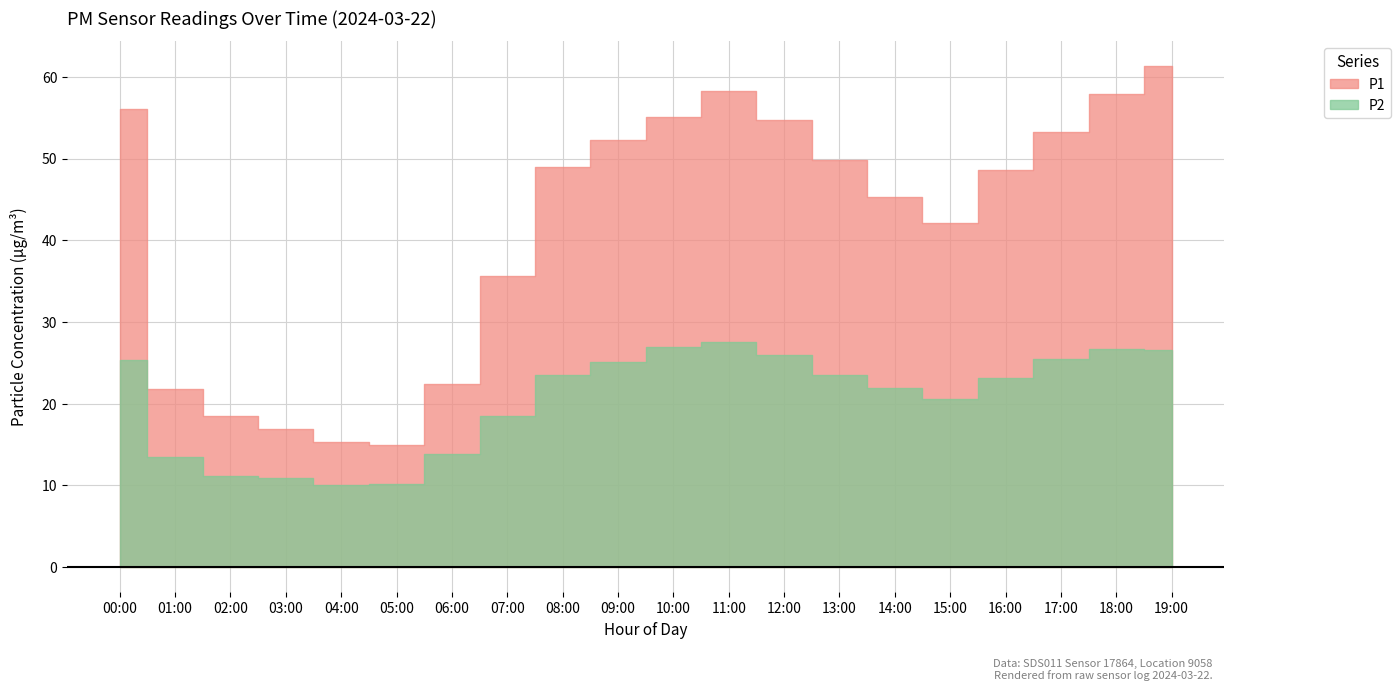

How many values in the P1 series are below 48?

9